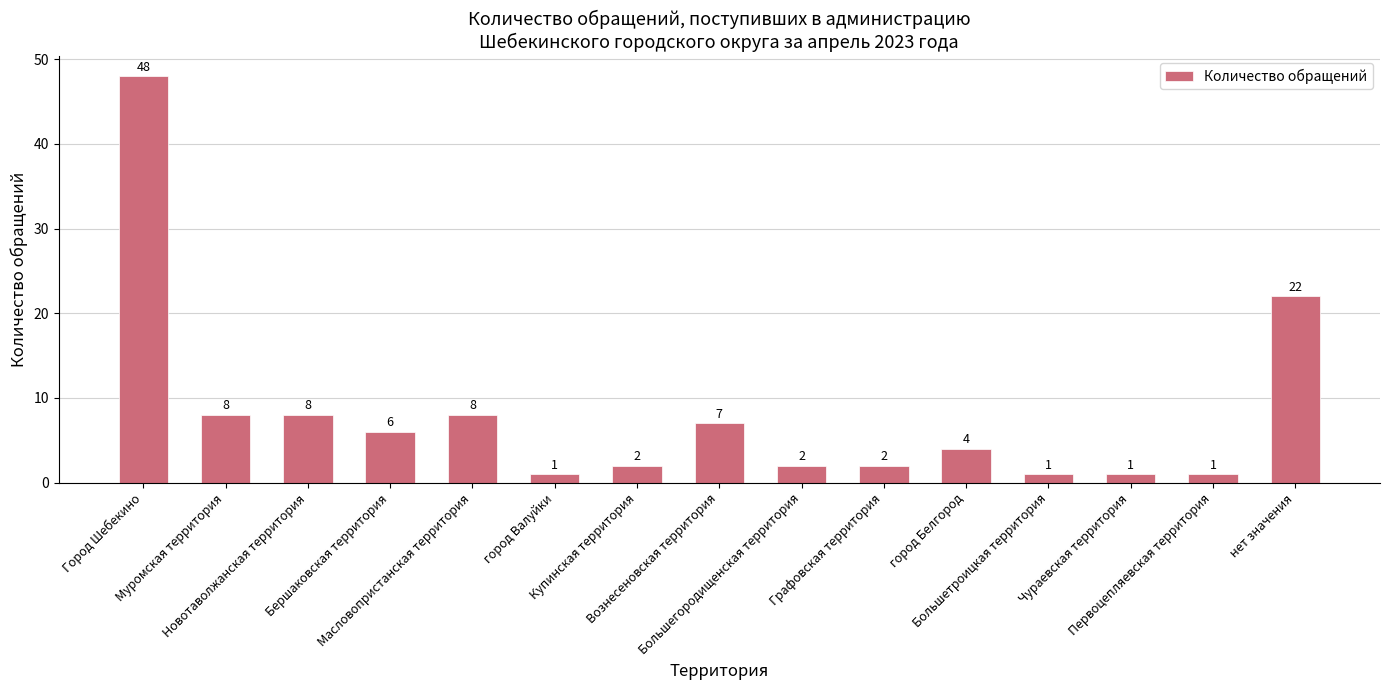

What is the difference between the maximum and minimum values?

47